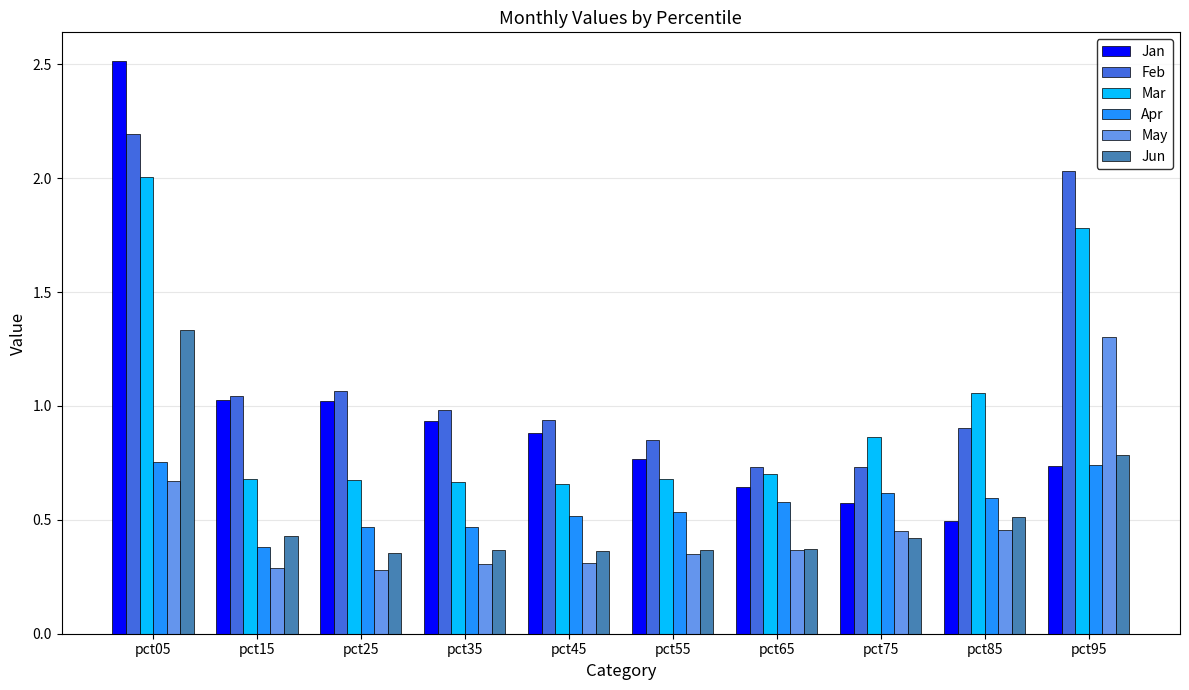

Is the value of May at pct55 greater than the value of Mar at pct45?

No